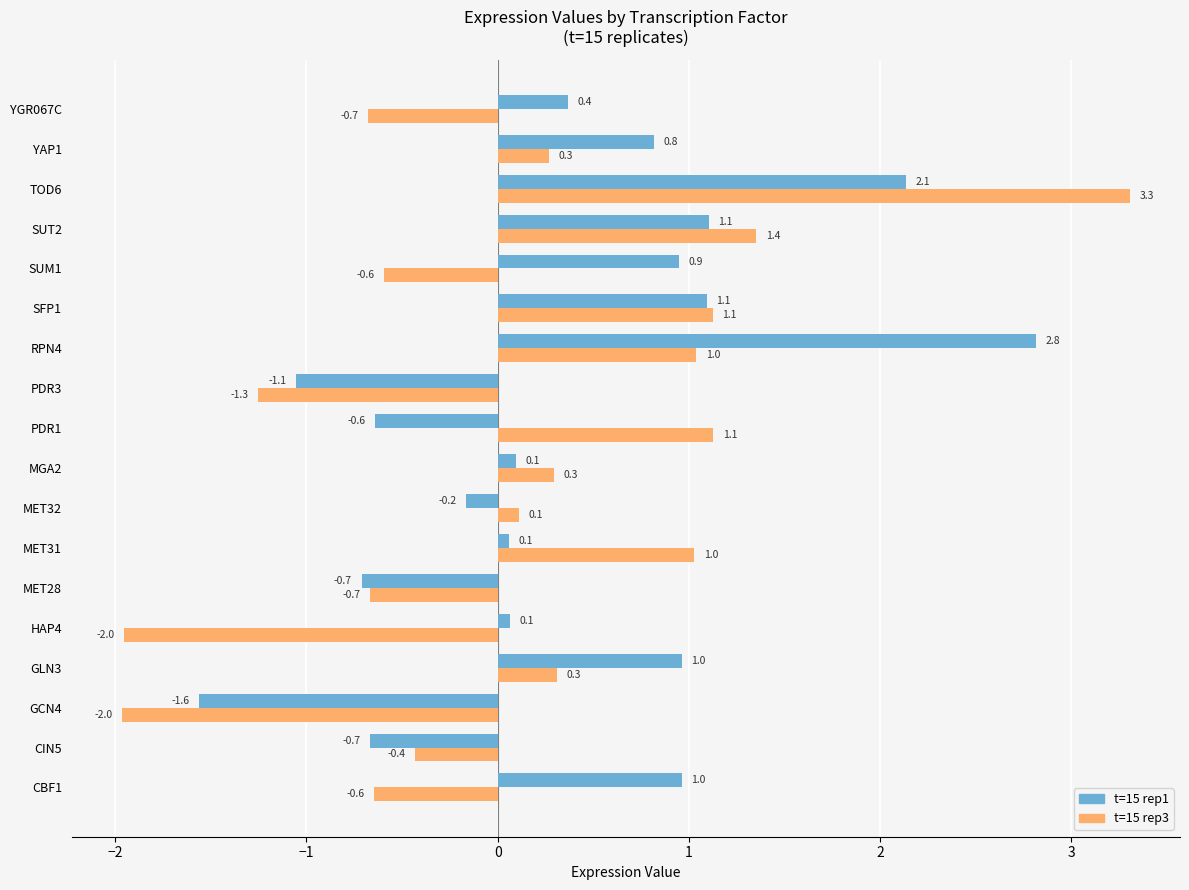

Which series has the largest range (max minus min)?

t=15 rep3